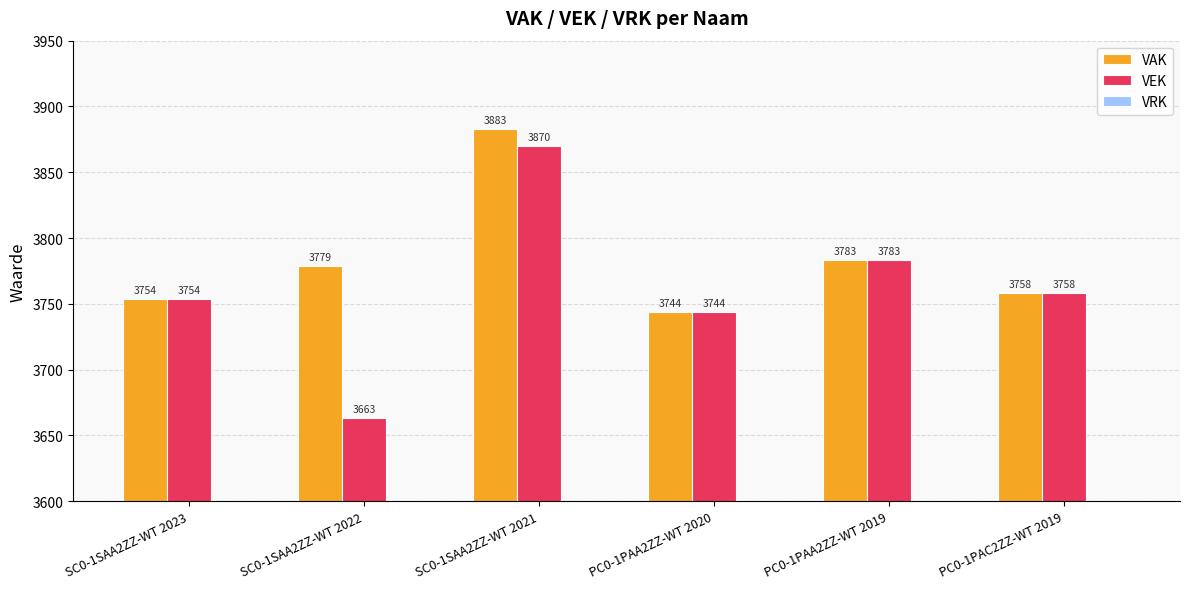

Between SC0-1SAA2ZZ-WT 2023 and SC0-1SAA2ZZ-WT 2021, which series saw the biggest shift?

VAK